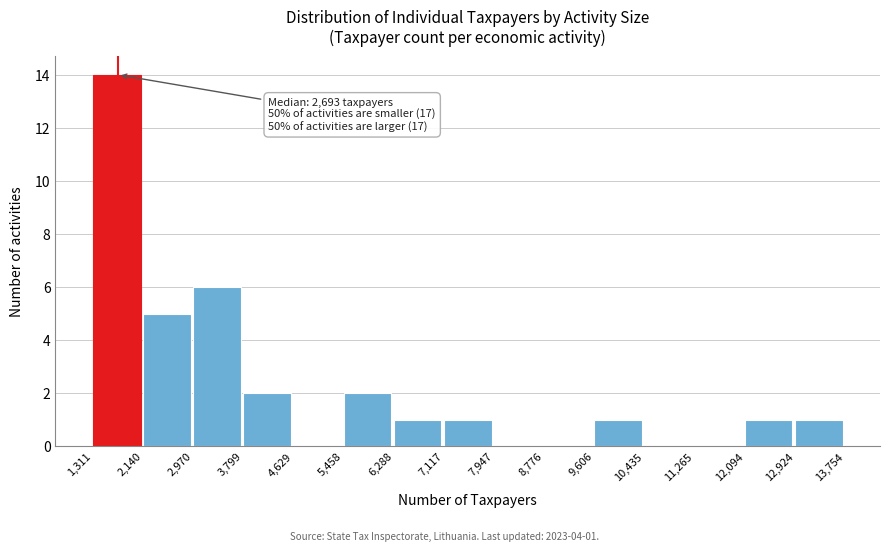

Over which range of the x-axis is the bar tallest?

1,311 to 2,140